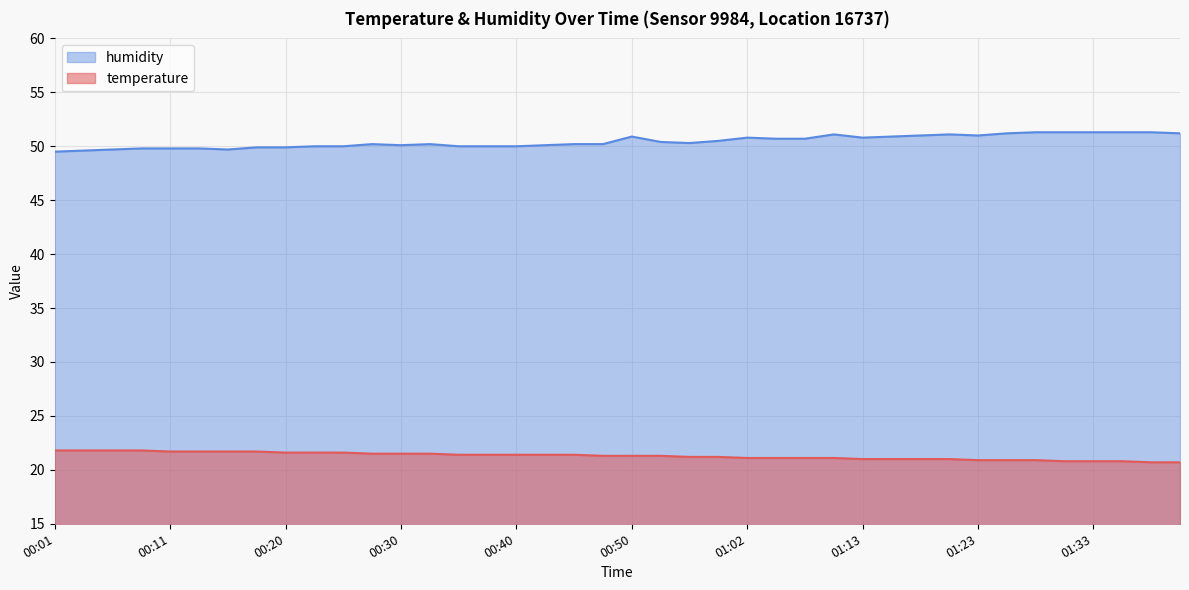

How many lines are shown in the chart?

2